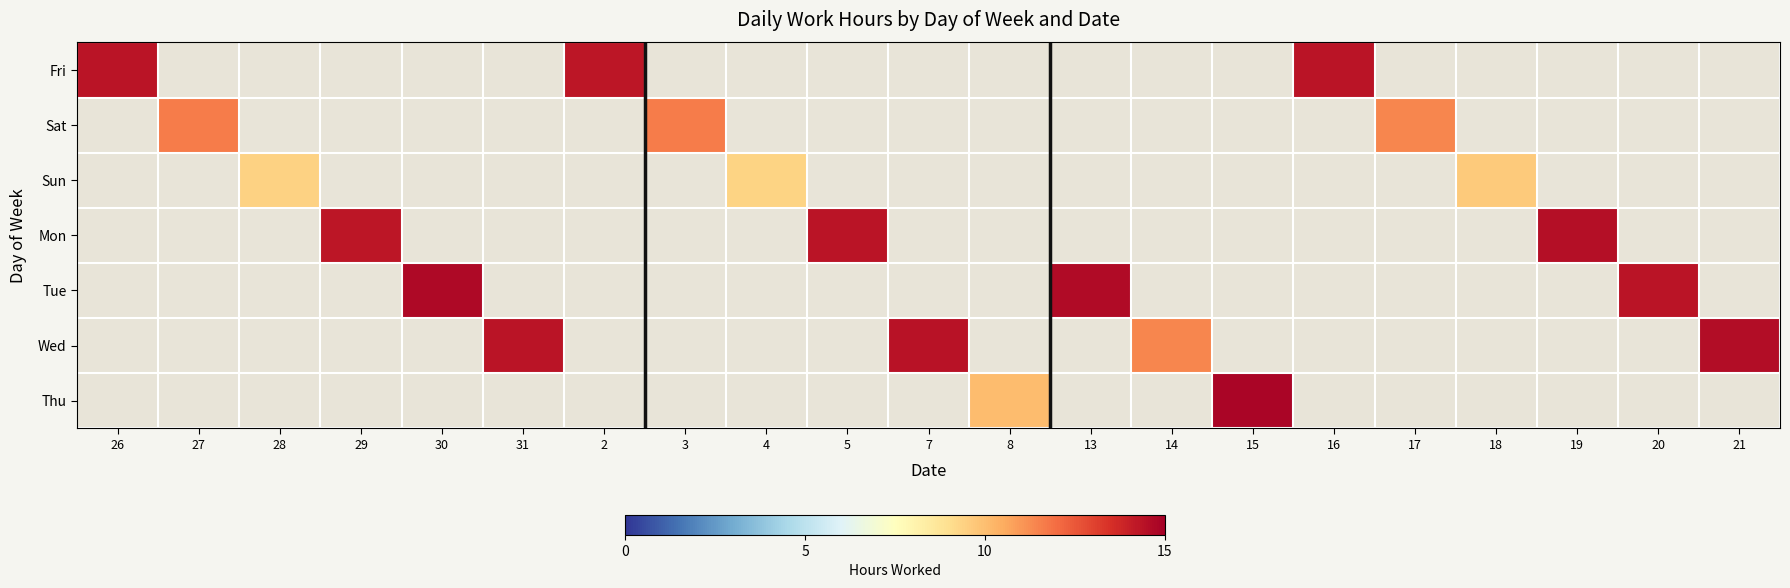

Between 30 and 15, which is larger?

15